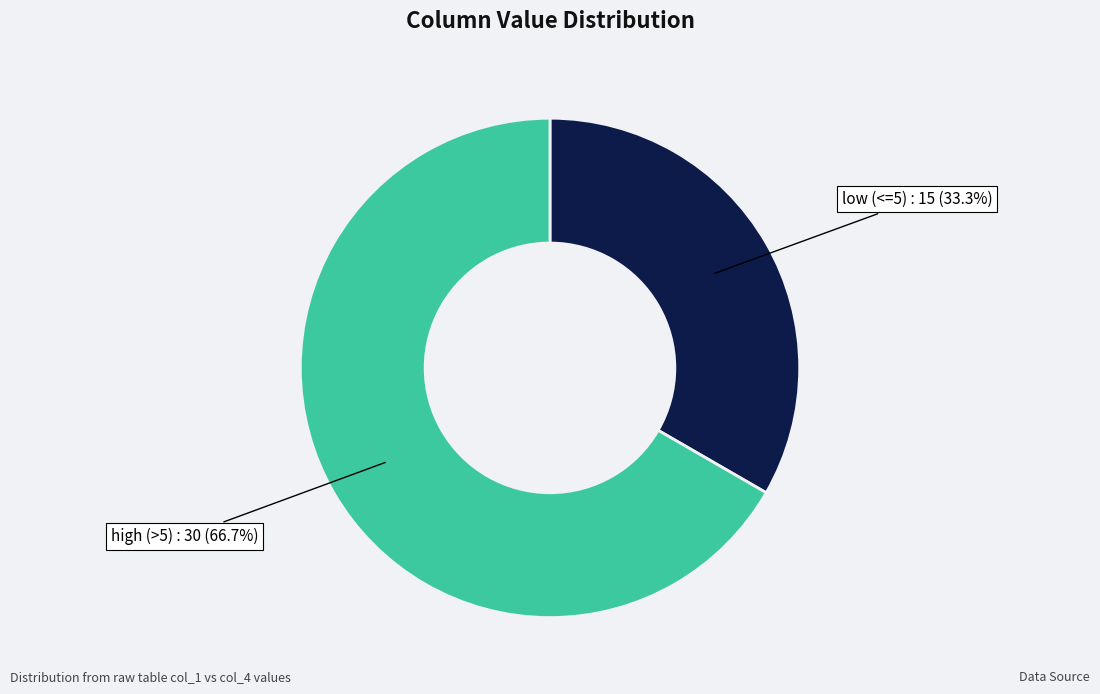

Does any single category account for the majority?

Yes